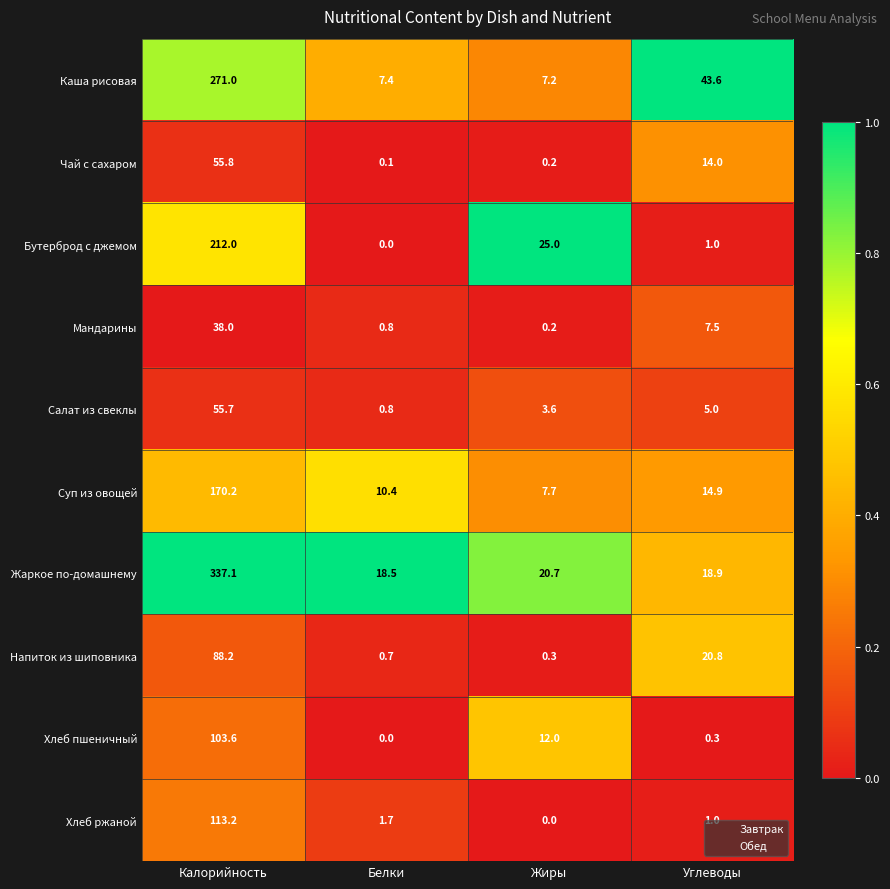

What is the difference between the Хлеб ржаной values at Калорийность and Жиры?

113.2